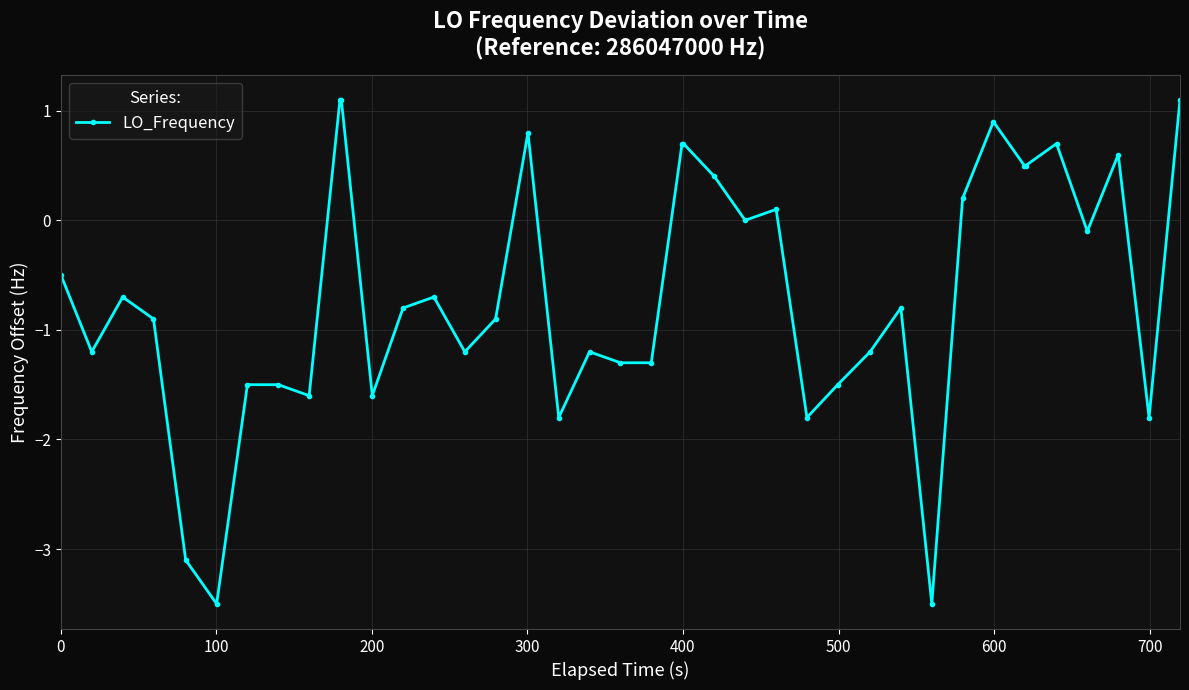

True or false: there are more than 2 points higher than both neighbors.

True